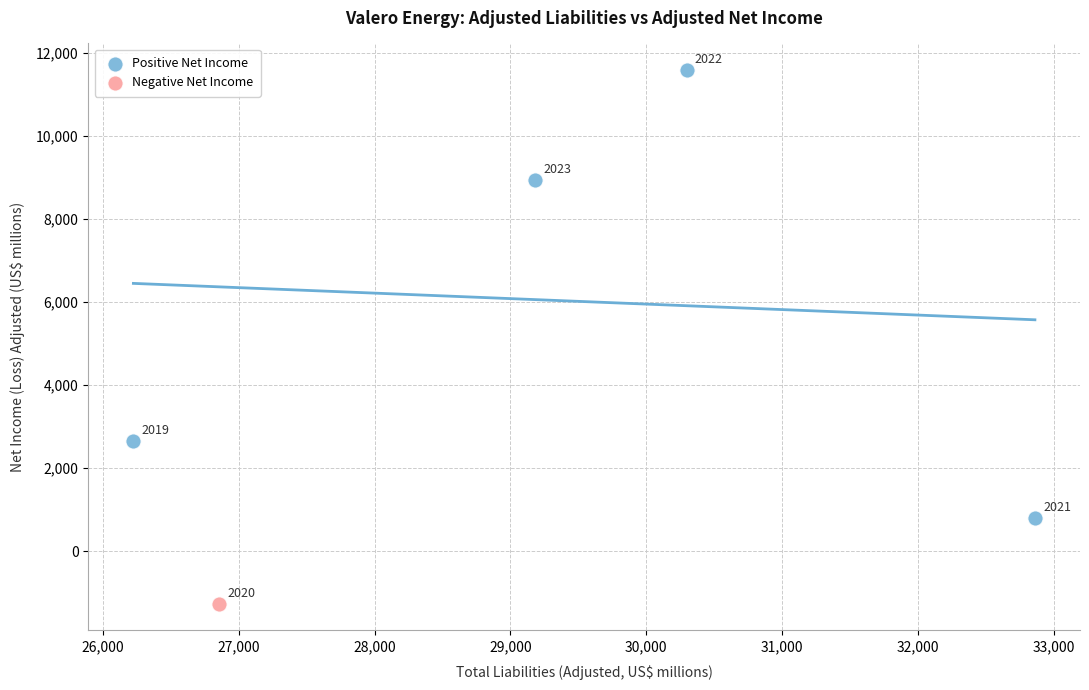

What are all the series names shown in the legend?

Positive Net Income, Negative Net Income